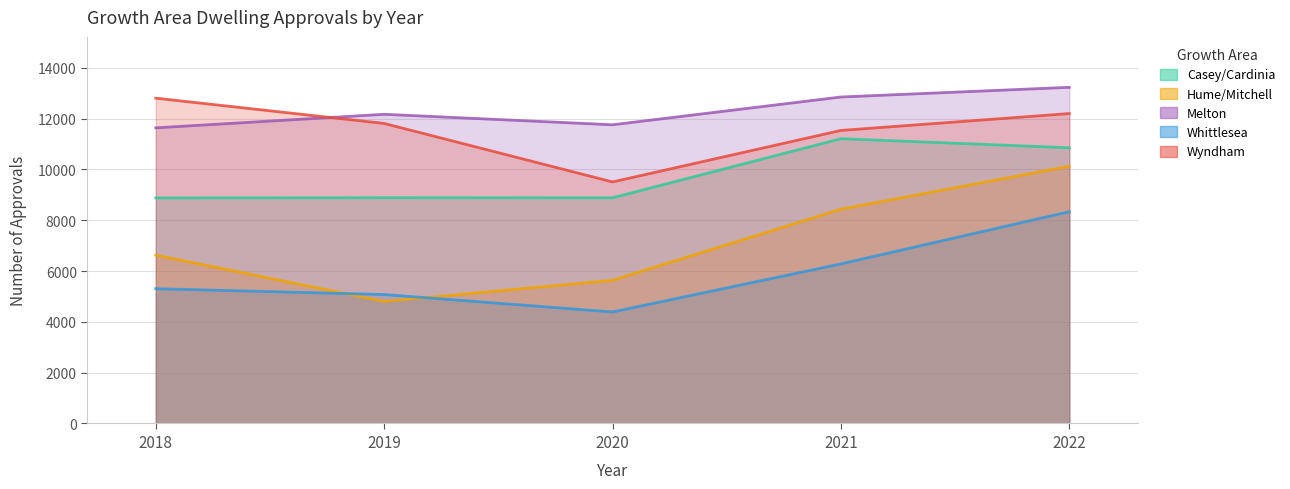

List the series in order of their peak value, lowest first.

Whittlesea, Hume/Mitchell, Casey/Cardinia, Wyndham, Melton